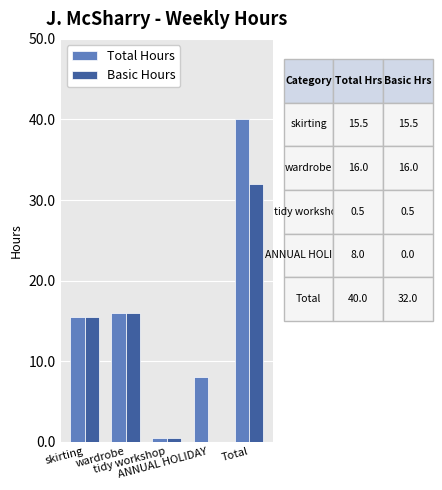

What is the sum of all Basic Hours values?

64.0